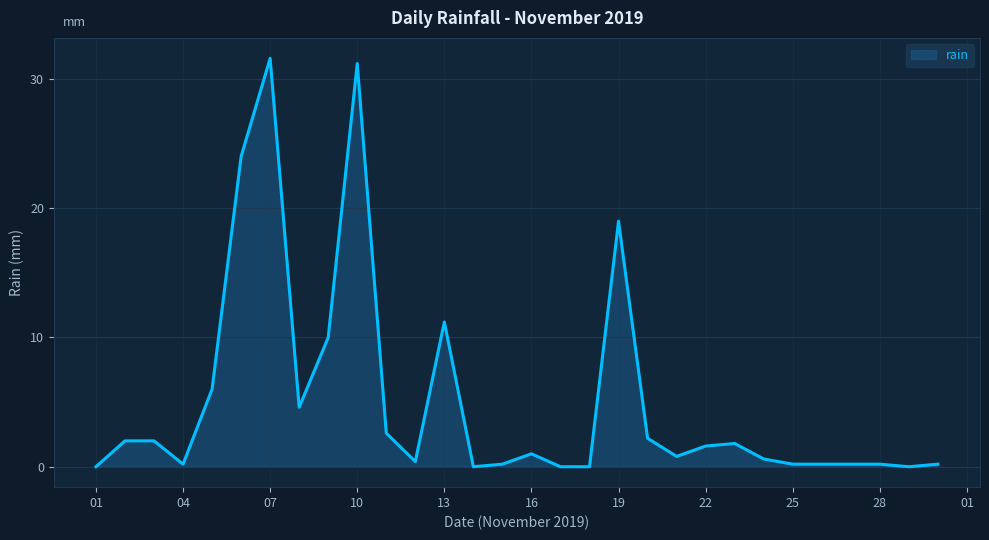

What is the difference between the maximum and minimum values?

31.6